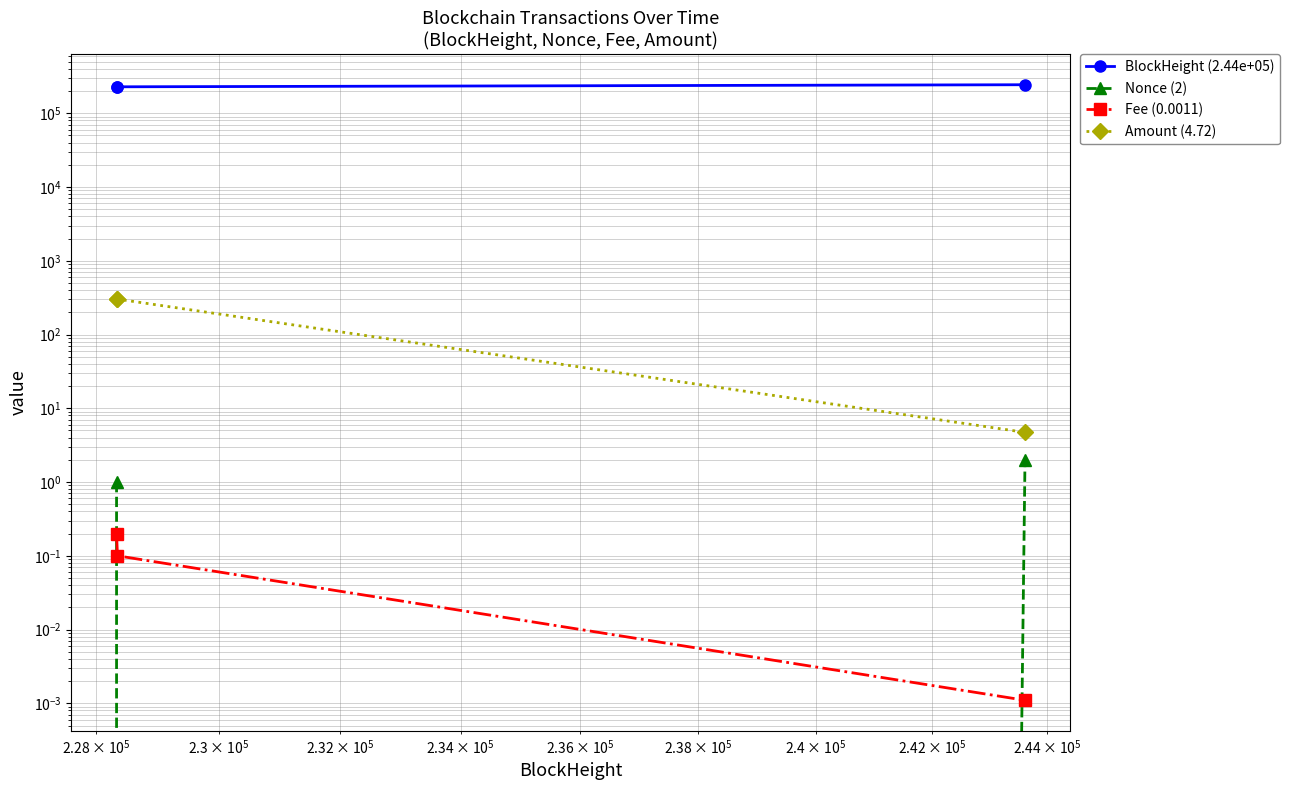

Reading left to right, list all the values displayed in this chart.

BlockHeight (2.44e+05): 228329.0	228344.0	243610.0
Nonce (2): 1.0	0.0	2.0
Fee (0.0011): 0.2	0.1	0.0
Amount (4.72): 303.3	302.2	4.7